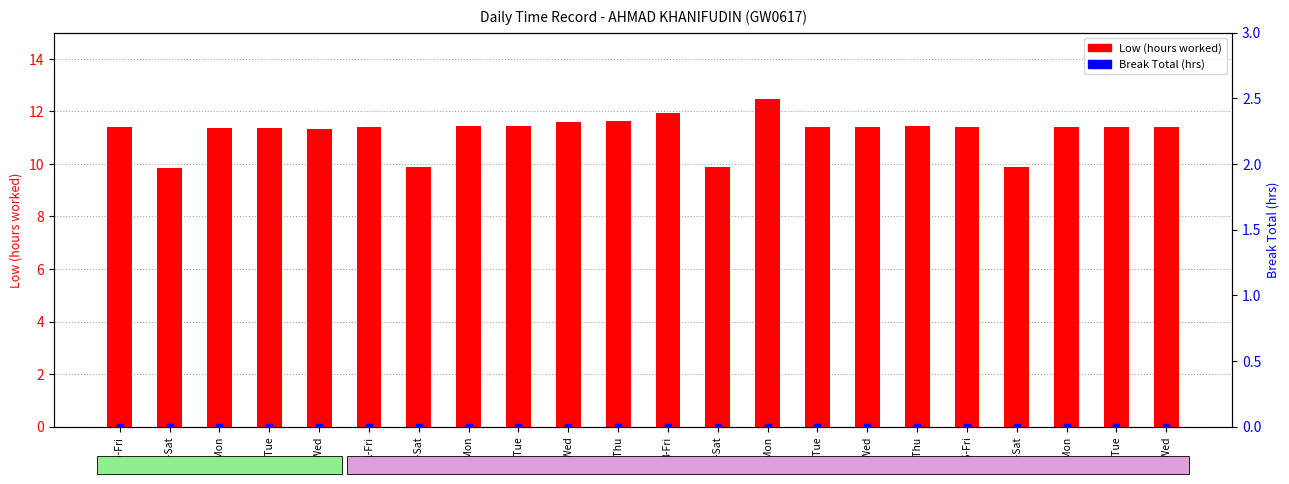

Which series reaches the maximum Y coordinate?

Low (hours worked)